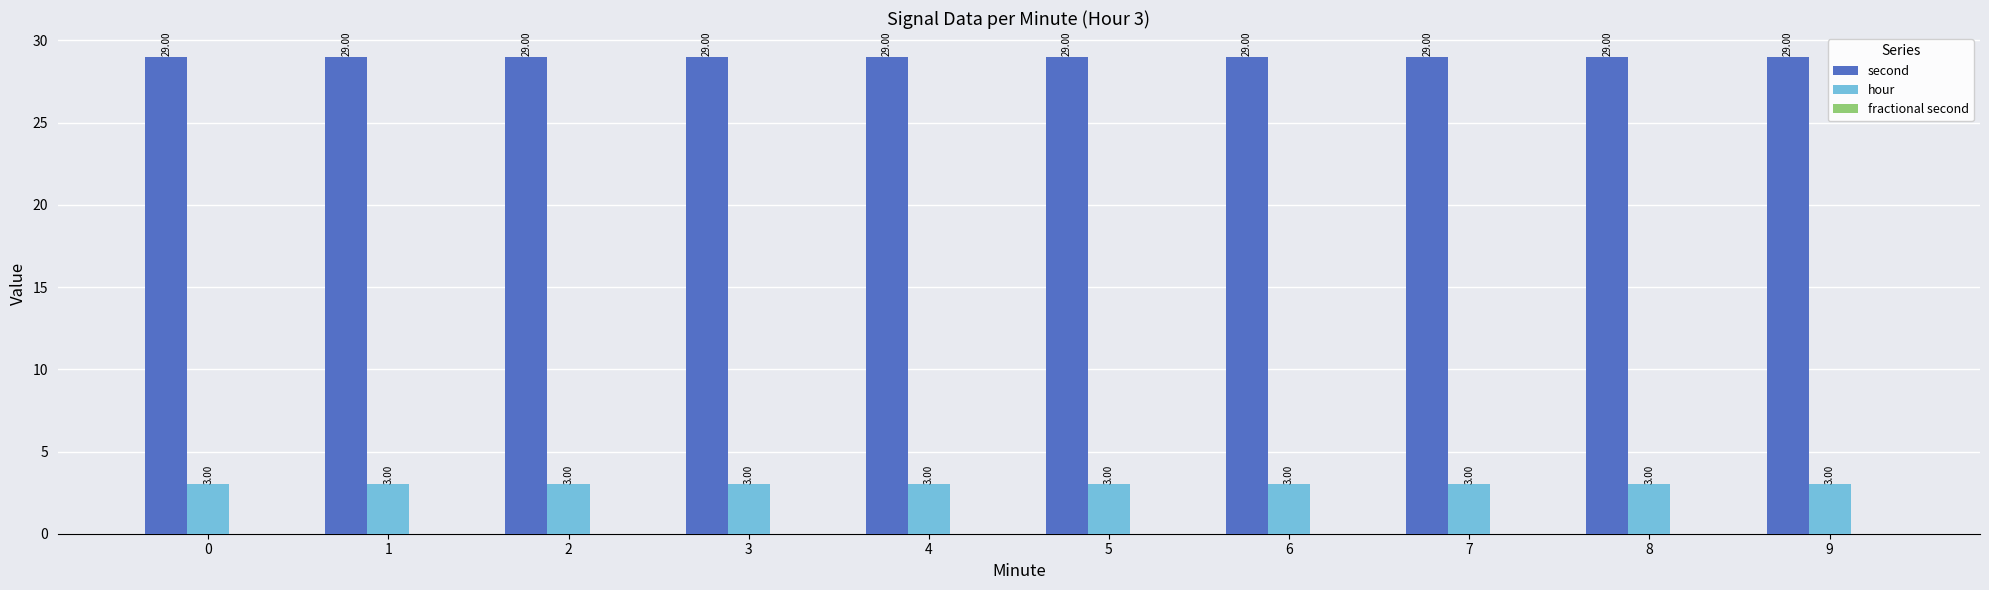

Rank the series at 5 from highest to lowest value.

second, hour